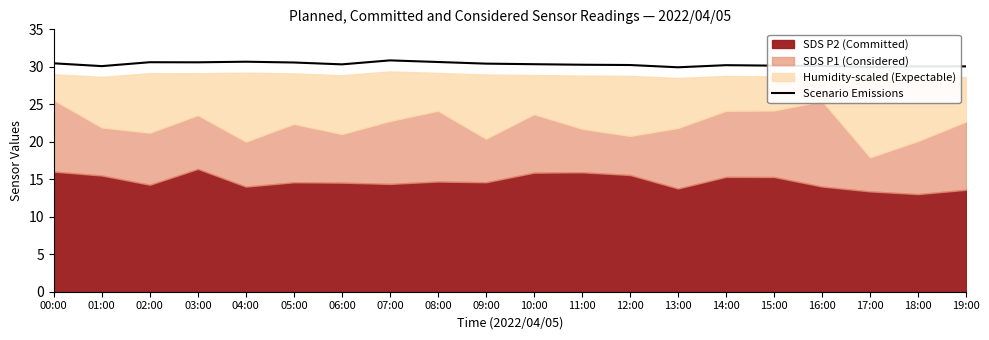

Where is the data nearest to the value 30?

17:00